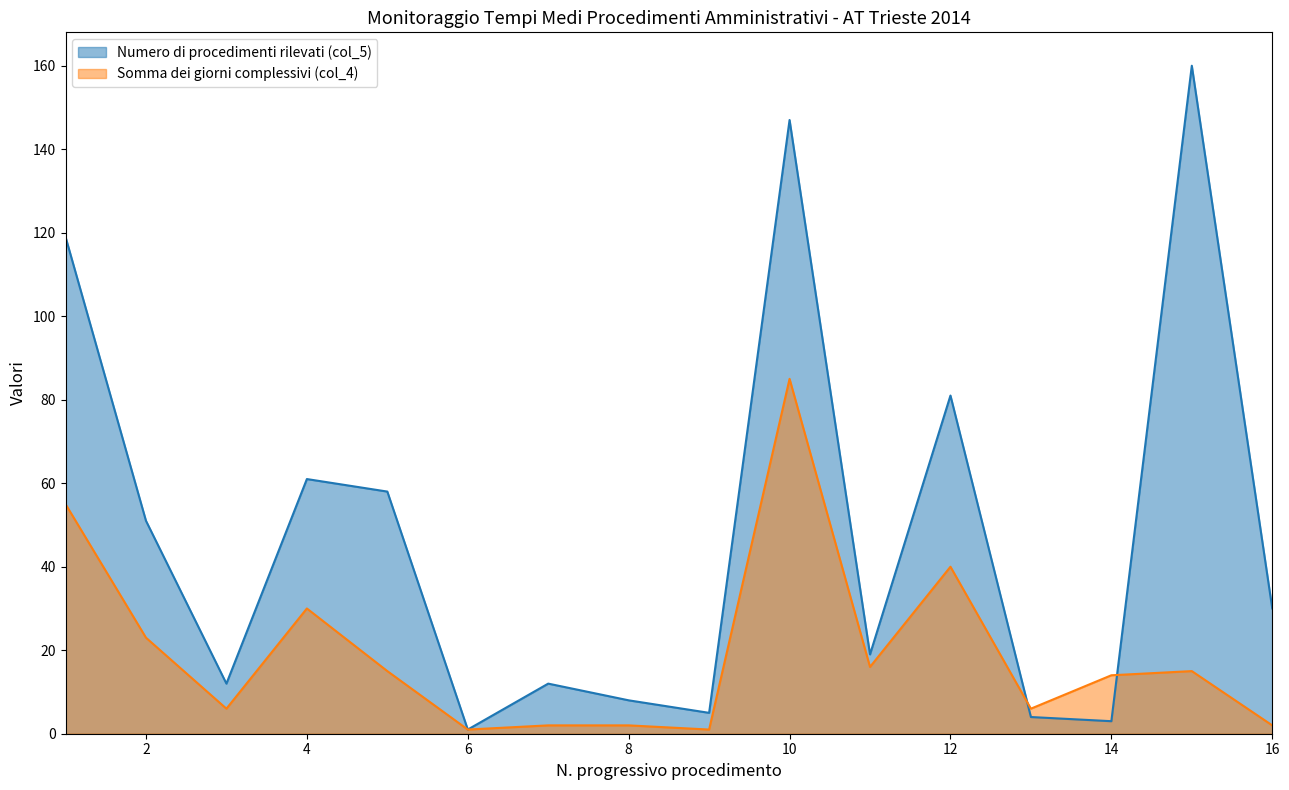

Is the value of Somma dei giorni complessivi (col_4) at 1 greater than the value of Numero di procedimenti rilevati (col_5) at 2?

Yes